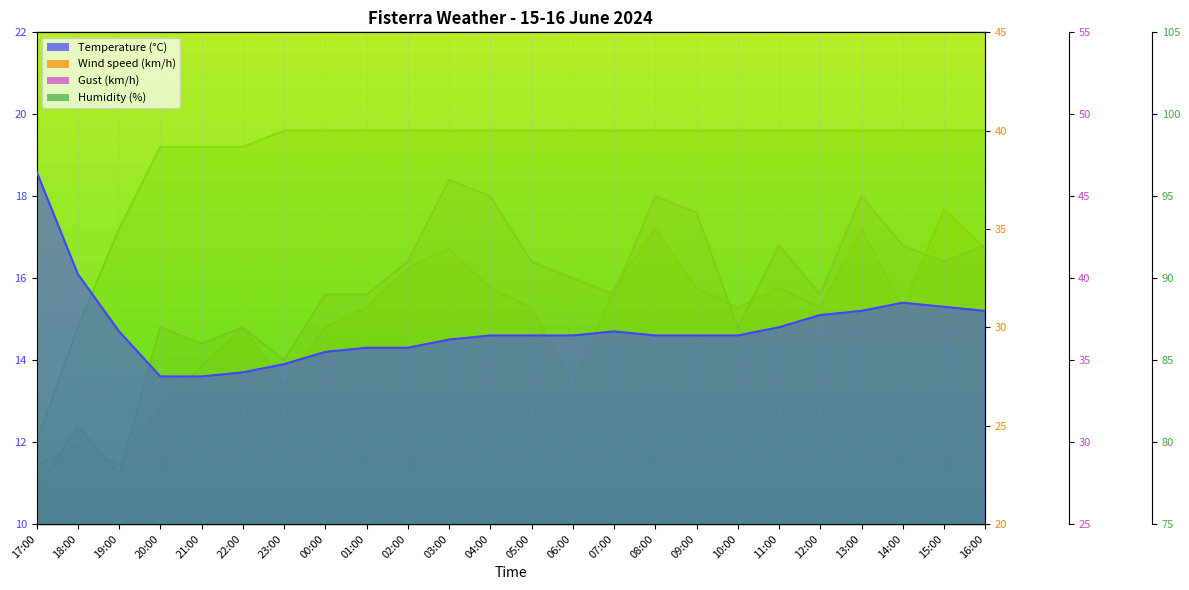

At which category is the sum across all series the highest?

13:00